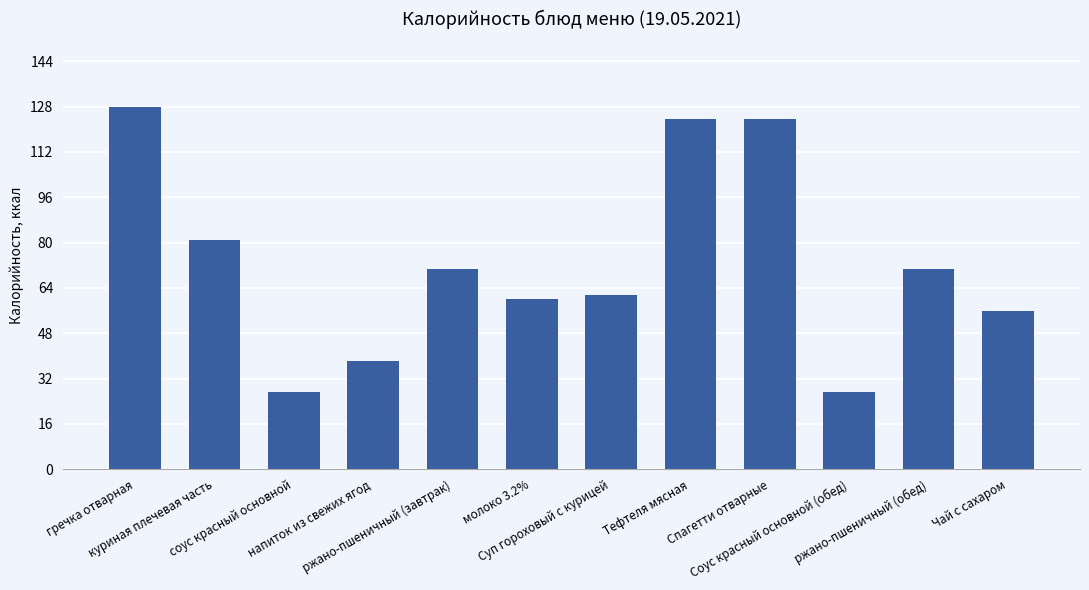

Read the value at Чай с сахаром.

56.0